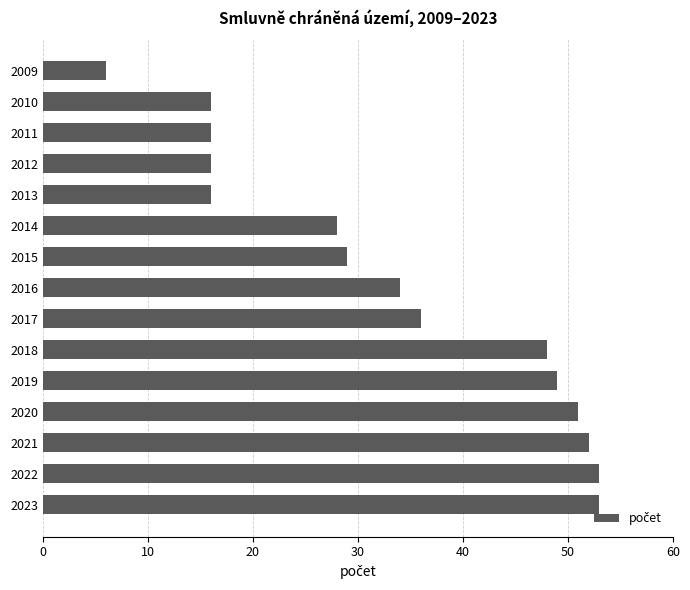

True or false: the data shows 16 at 2012.

True